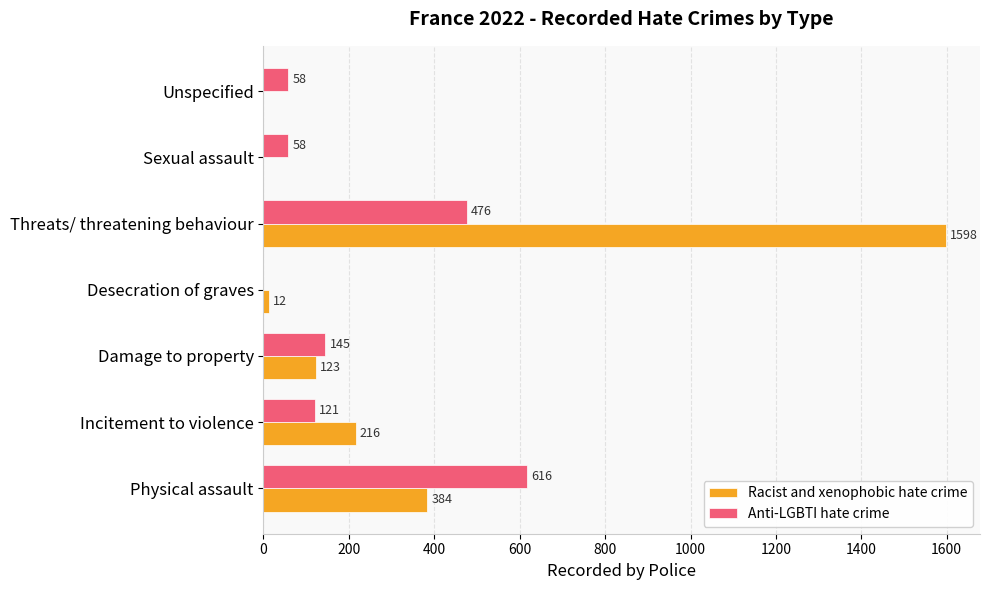

What are all the series names shown in the legend?

Racist and xenophobic hate crime, Anti-LGBTI hate crime